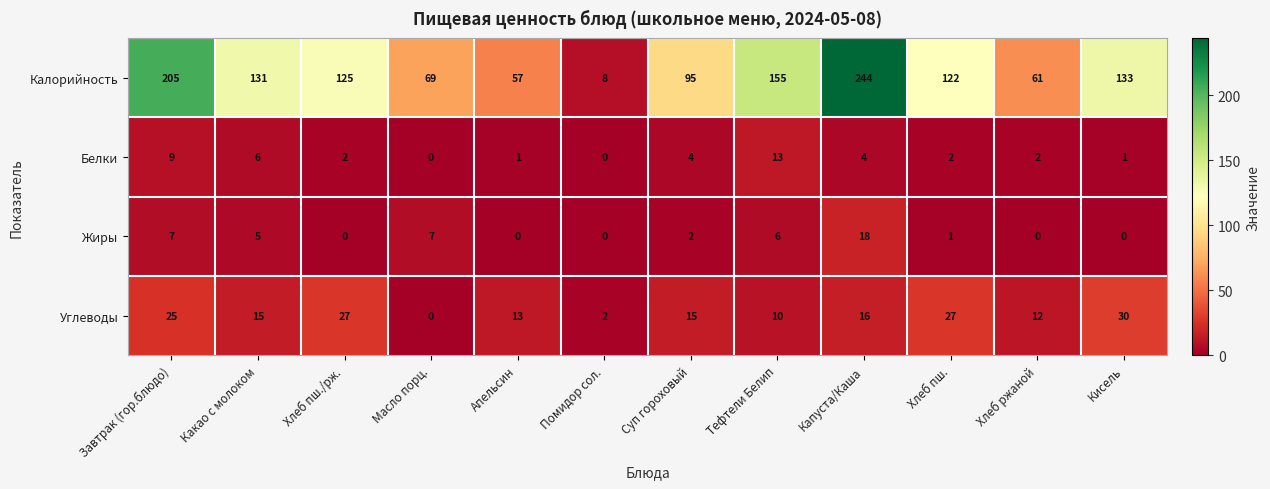

What is the difference between the second highest and minimum values in the Углеводы series?

27